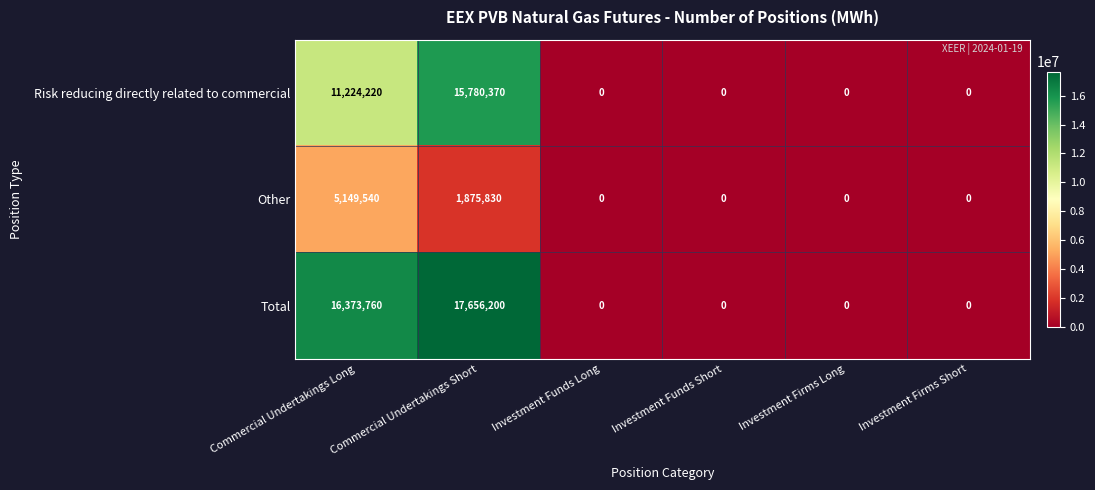

At which label does Other reach its peak?

Commercial Undertakings Long